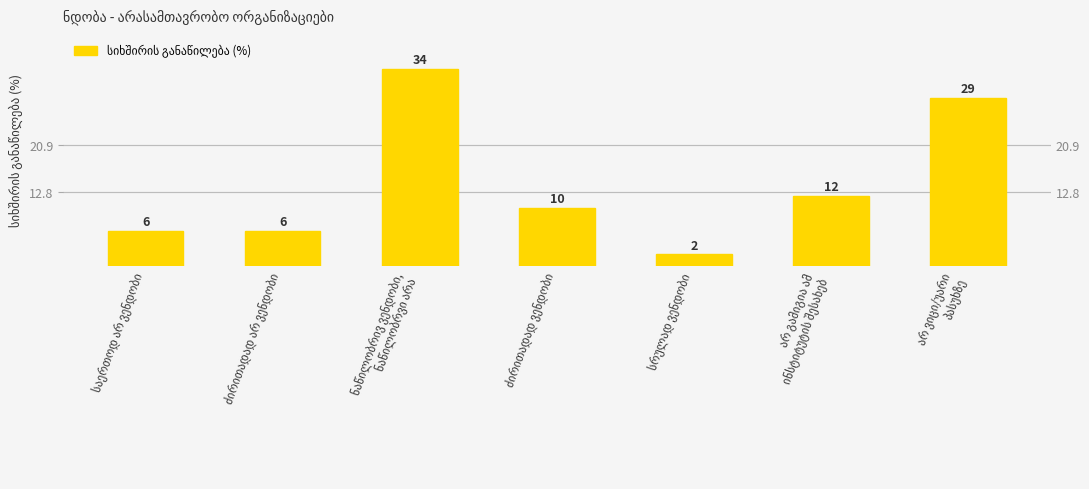

What is the difference between the values at არ ვიცი/უარი
პასუხზე and სრულად ვენდობი?

27